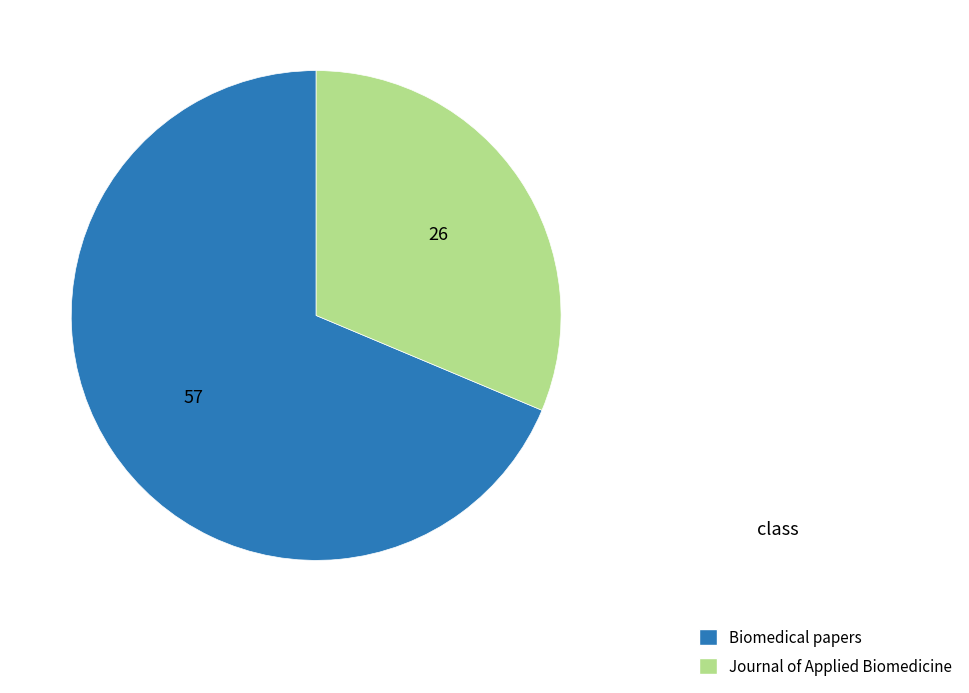

Which slice is the smallest?

Journal of Applied Biomedicine